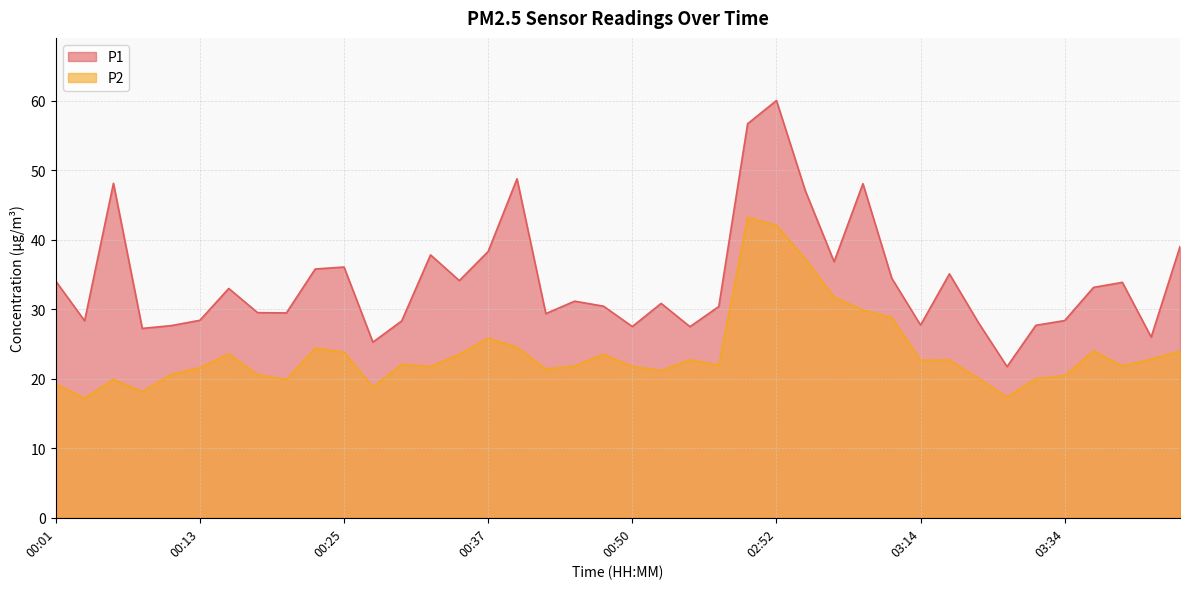

What value does the P1 series have at 00:45?

31.2